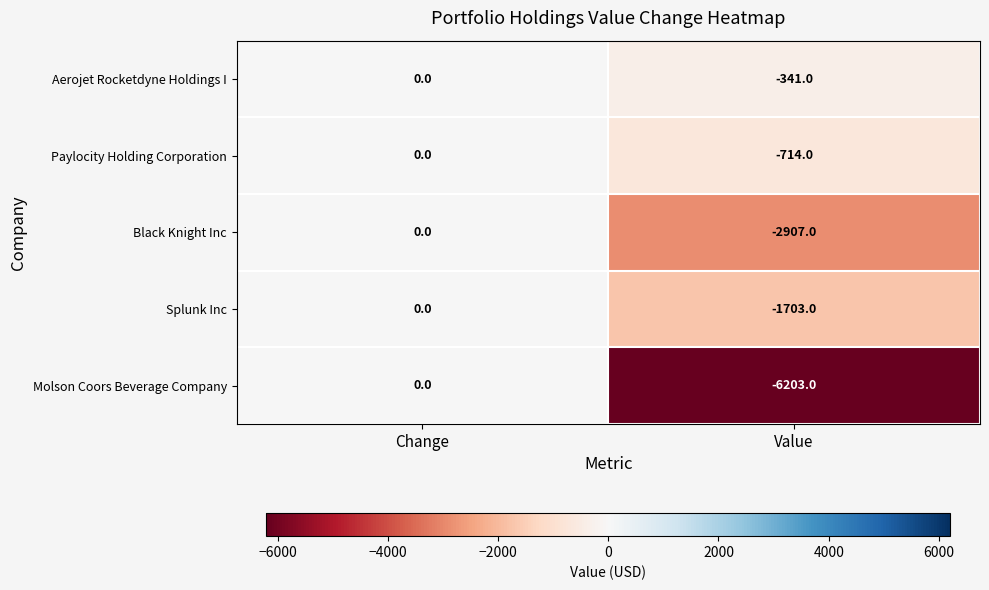

Which series has the largest total across all categories?

Aerojet Rocketdyne Holdings I